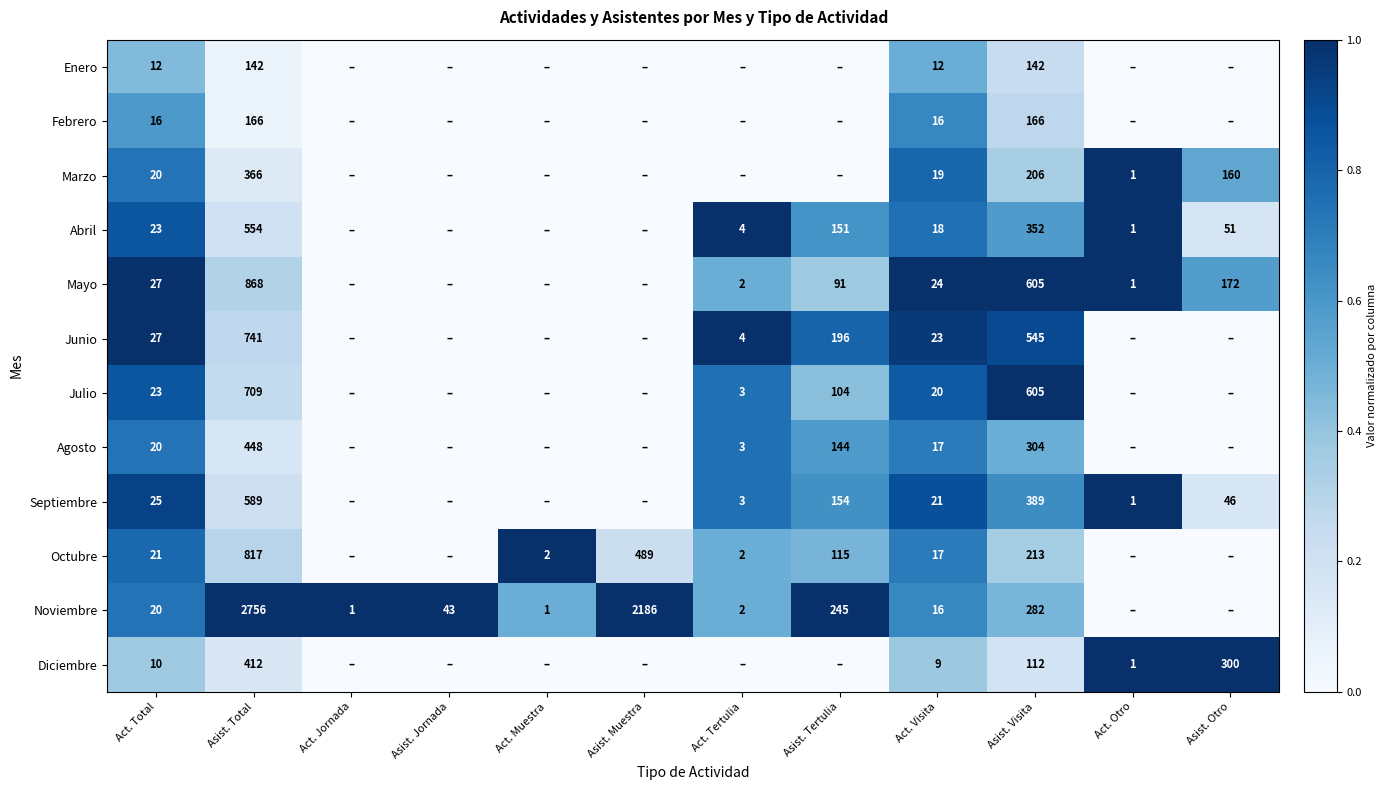

What is the sum of the Octubre values at Asist. Muestra and Act. Tertulia?

491